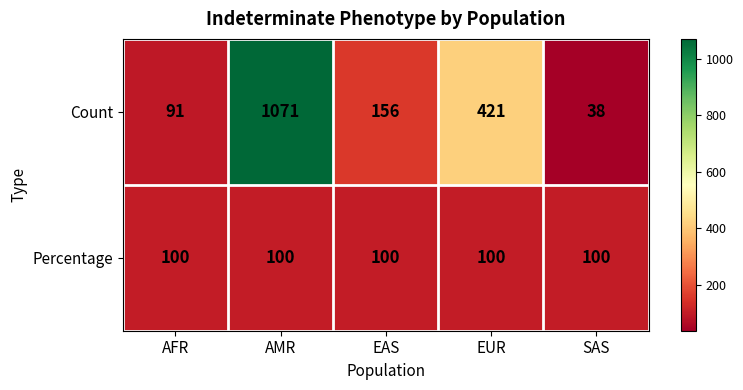

What is the approximate value of Count at SAS?

38